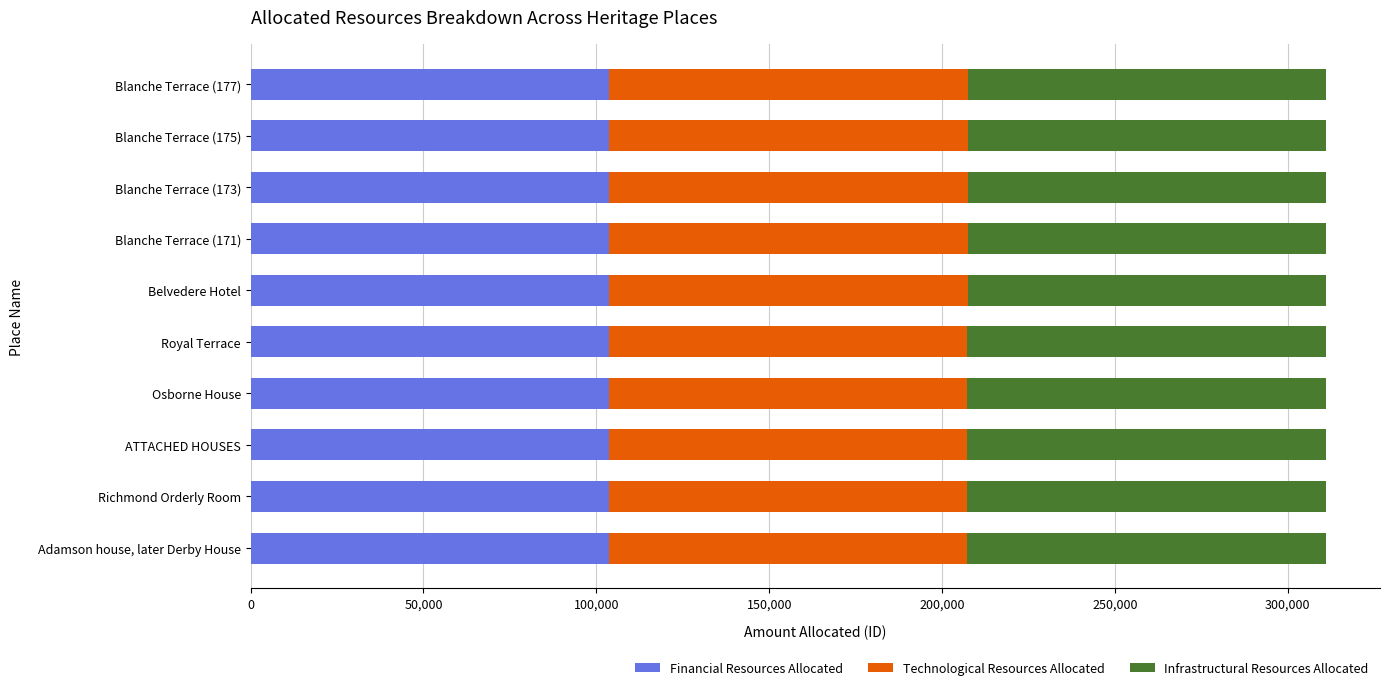

The Financial Resources Allocated series shows 151278 at Royal Terrace. True or false?

False